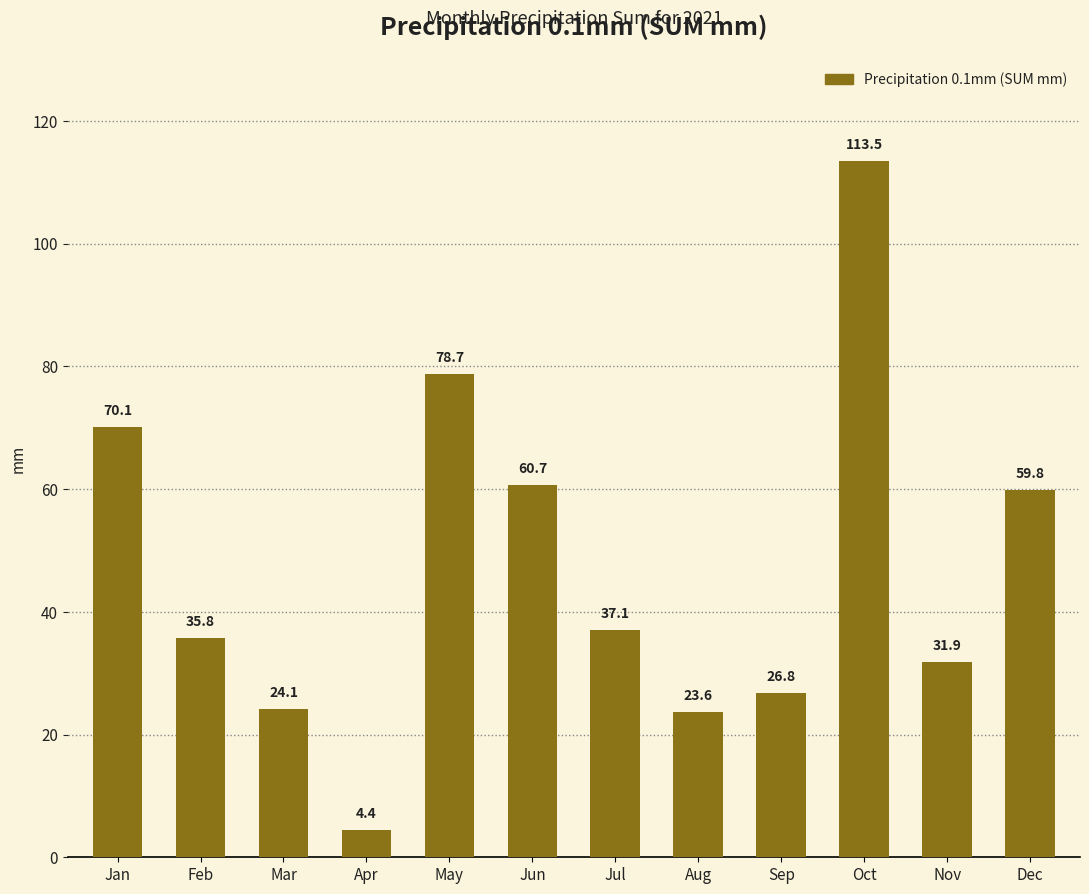

Where is the data nearest to the value 58?

Dec